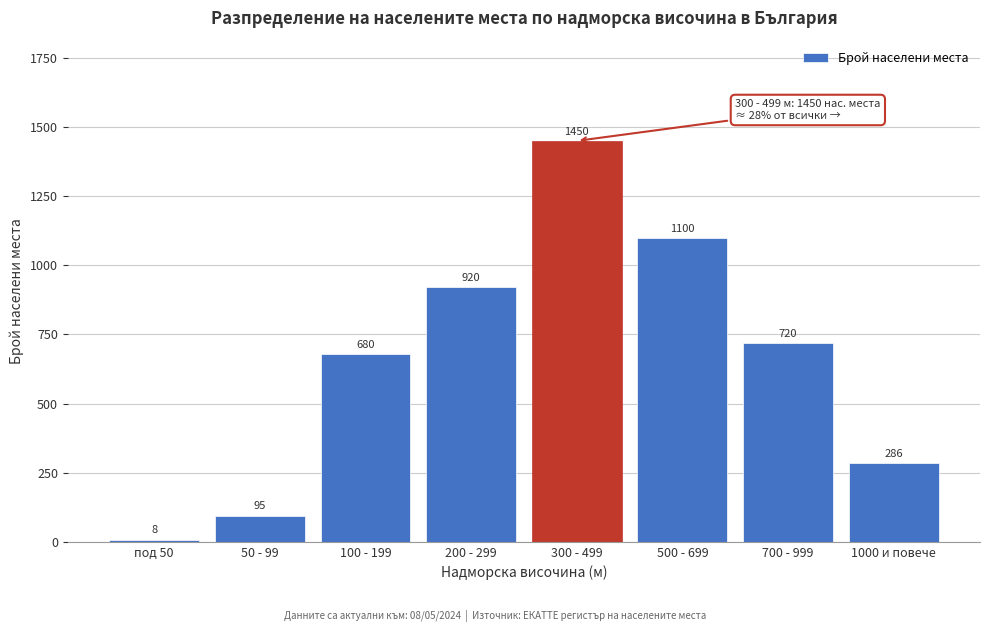

Reading left to right, list all the values displayed in this chart.

8	95	680	920	1450	1100	720	286